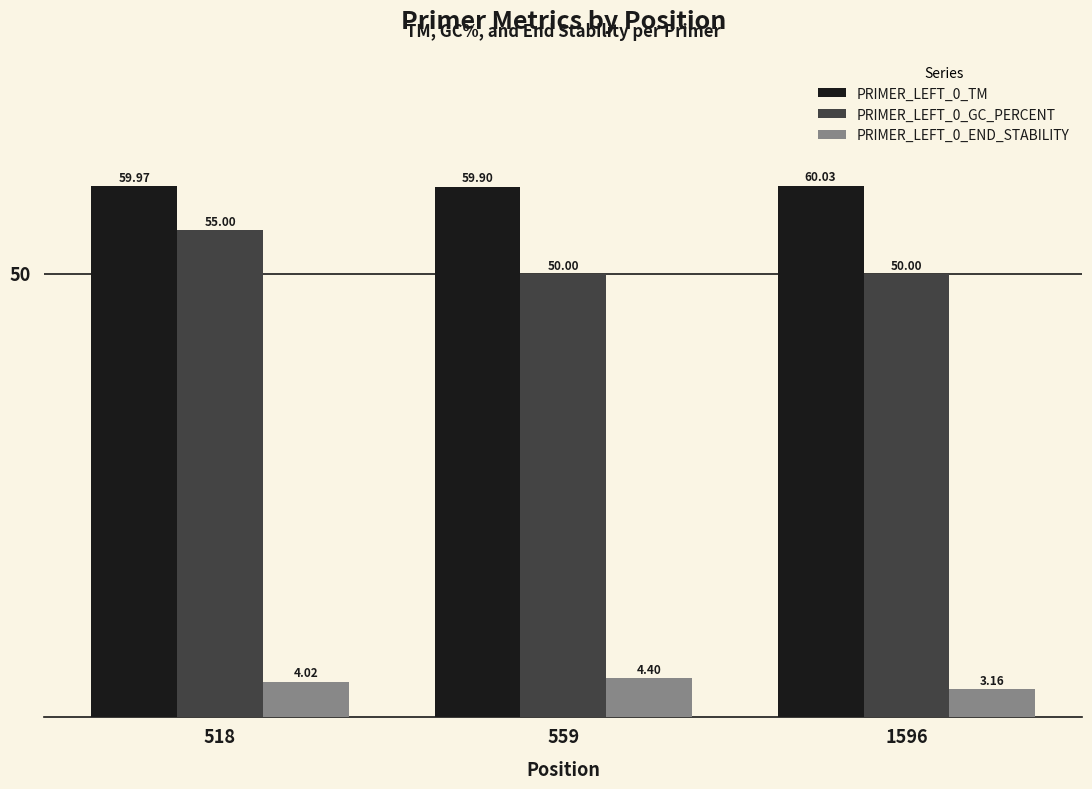

Is it true that PRIMER_LEFT_0_TM equals 101.7 at 518?

False